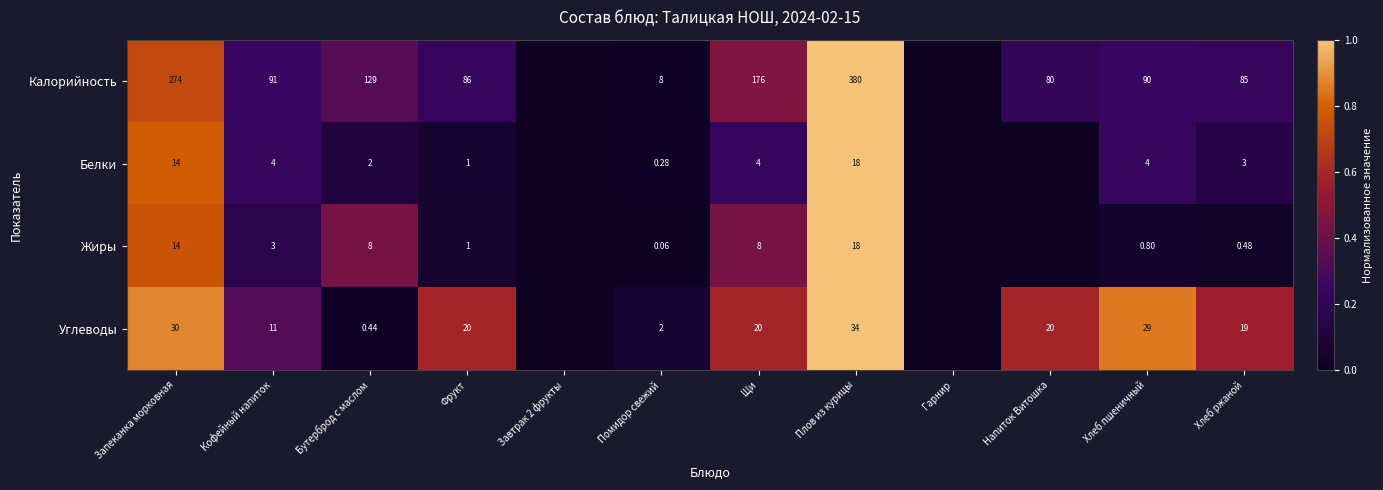

Rank the series at Кофейный напиток from highest to lowest value.

Калорийность, Углеводы, Белки, Жиры